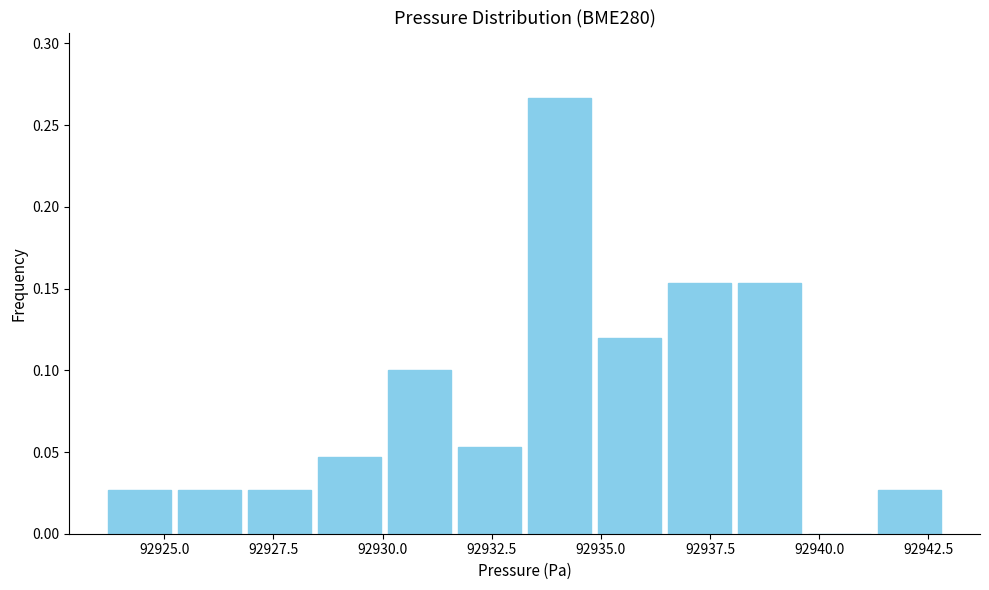

Around what value on the x-axis is the tallest bar? Give the approximate position of its centre, as read against the axis.

92934.0